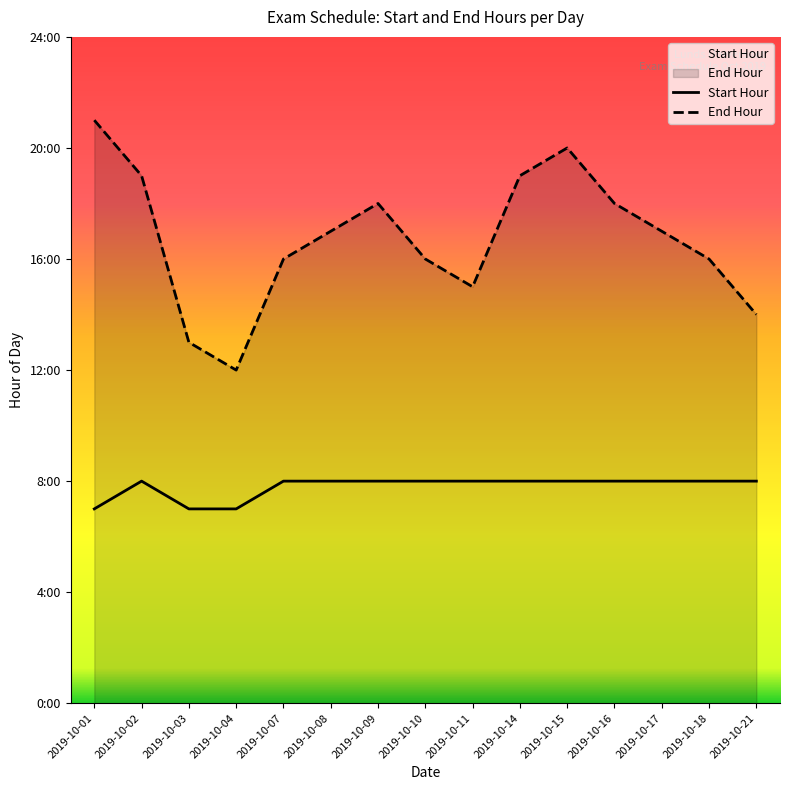

How many values in the End Hour series are below 17?

7